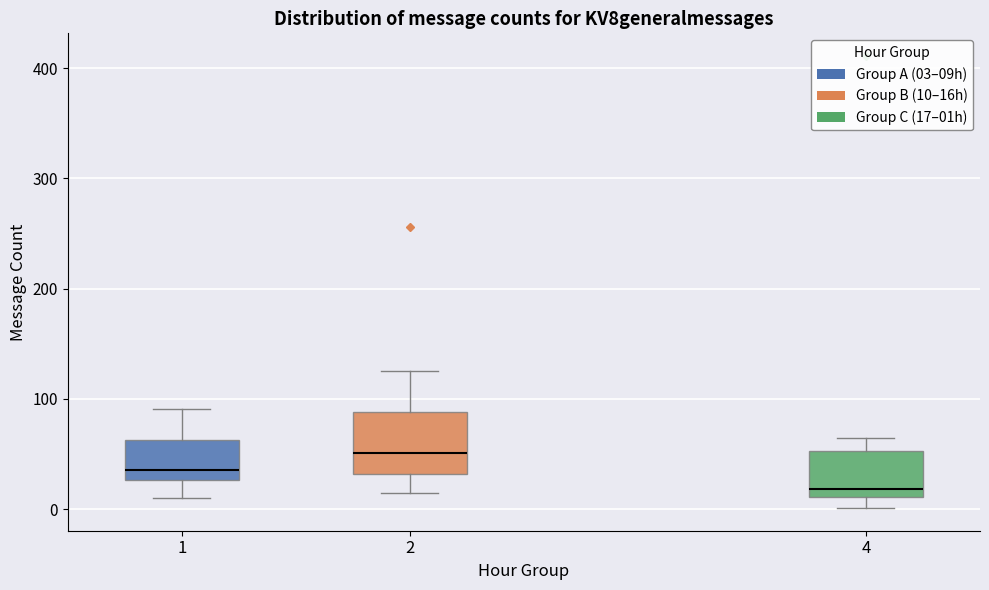

Which box's median line is the lowest?

4